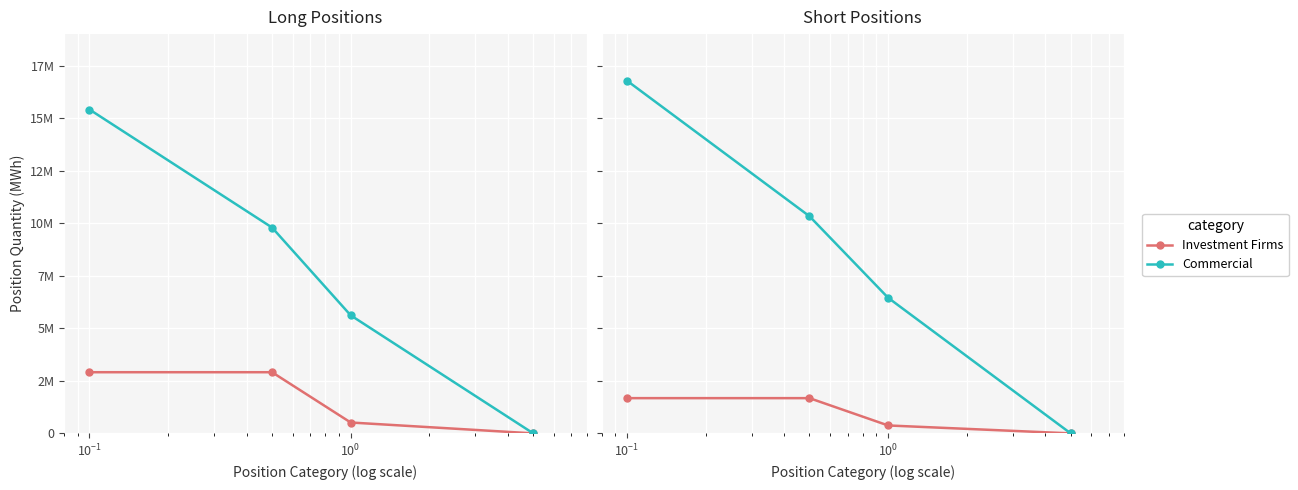

True or false: Commercial and Investment Firms cross at least once.

False